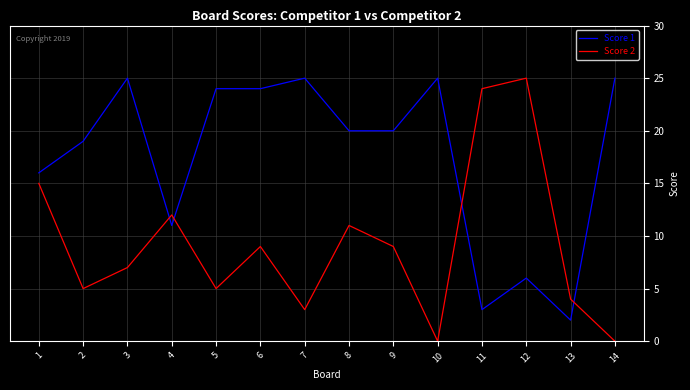

What is the maximum value shown in the chart?

25